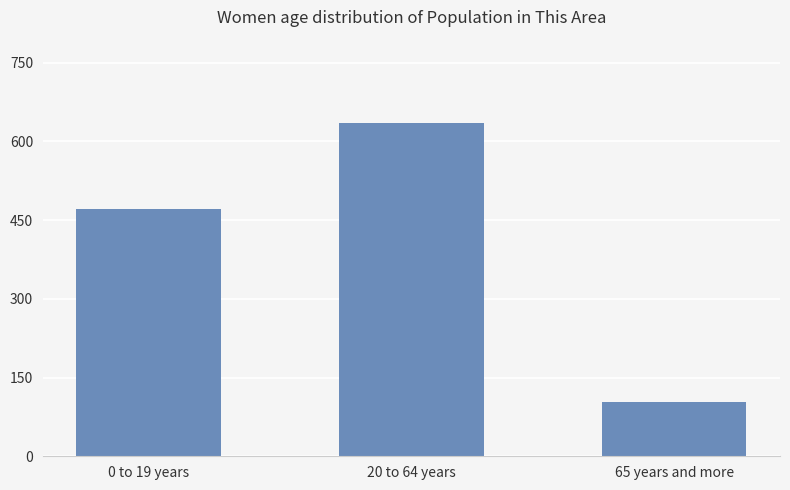

What is the change in value from 0 to 19 years to 20 to 64 years?

+163